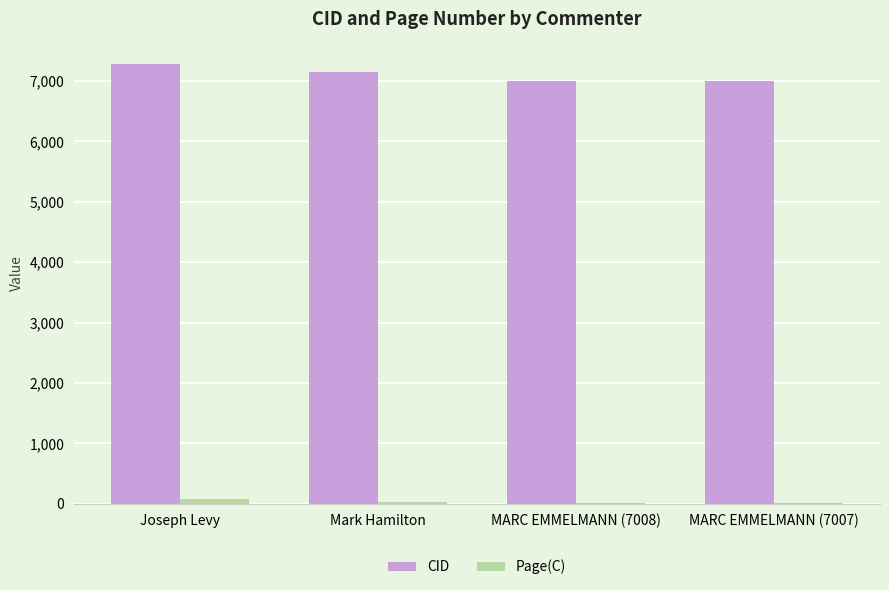

What are all the series names shown in the legend?

CID, Page(C)